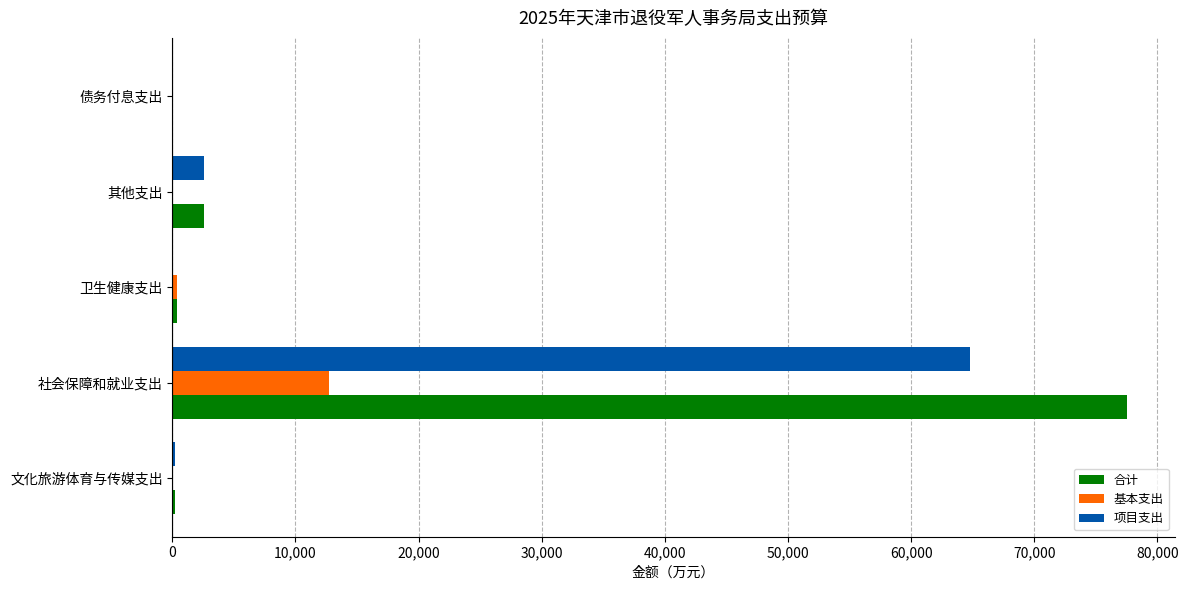

Between 社会保障和就业支出 and 其他支出, which series saw the biggest shift?

合计